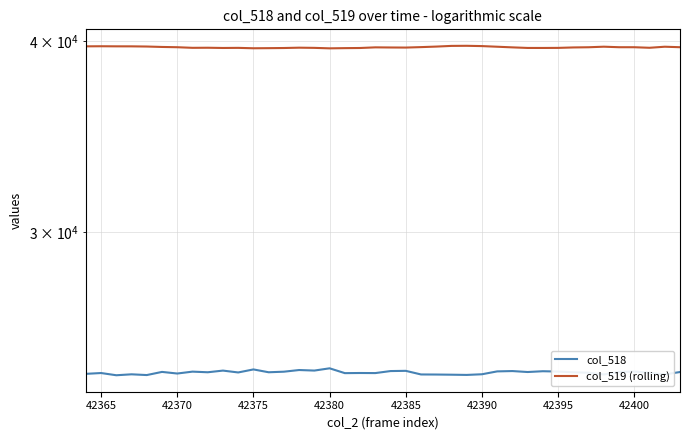

What is the difference between the maximum and minimum values in the col_518 series?

254.0